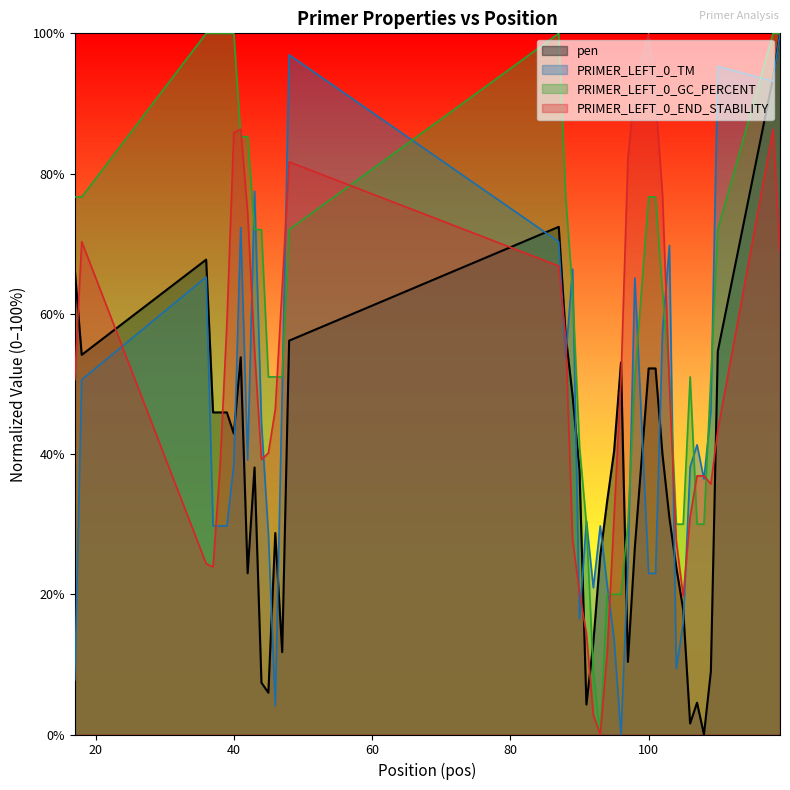

How many values in PRIMER_LEFT_0_END_STABILITY are above zero?

39